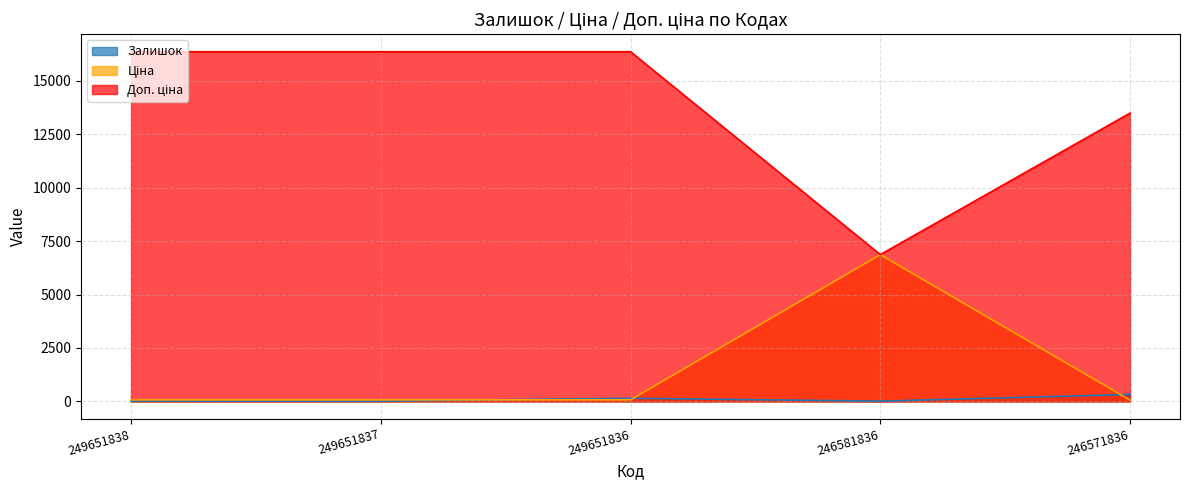

Read the Залишок value at 249651837.

13.0